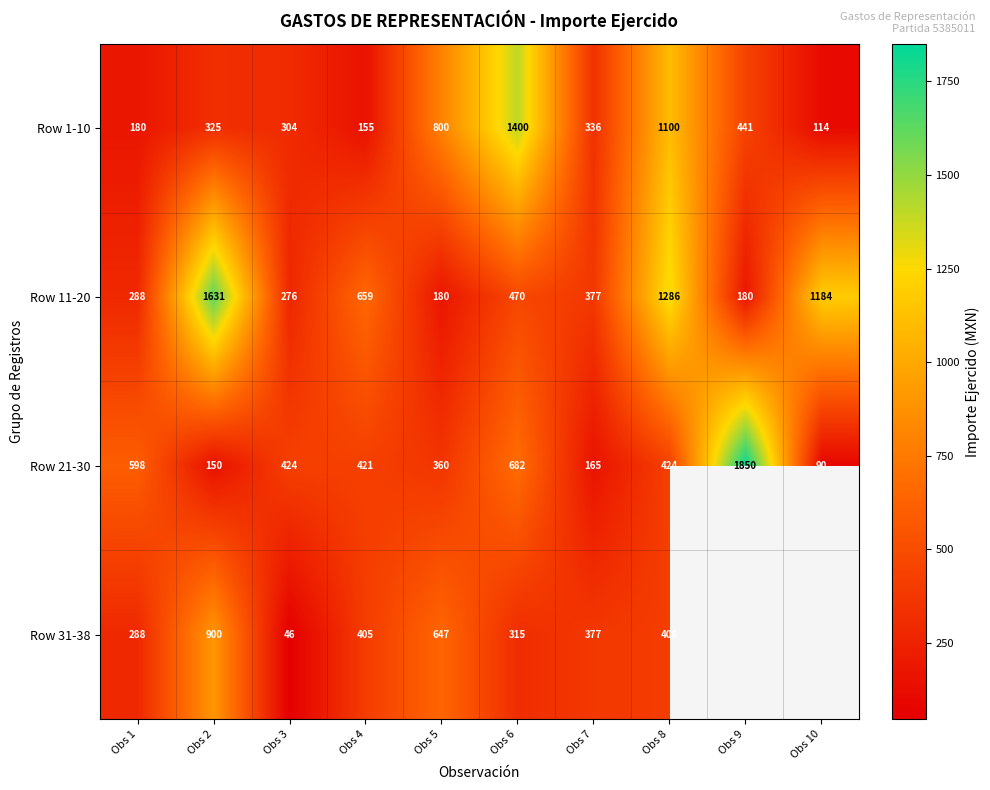

The value of Row 21-30 at Obs 2 is 224. True or false?

False